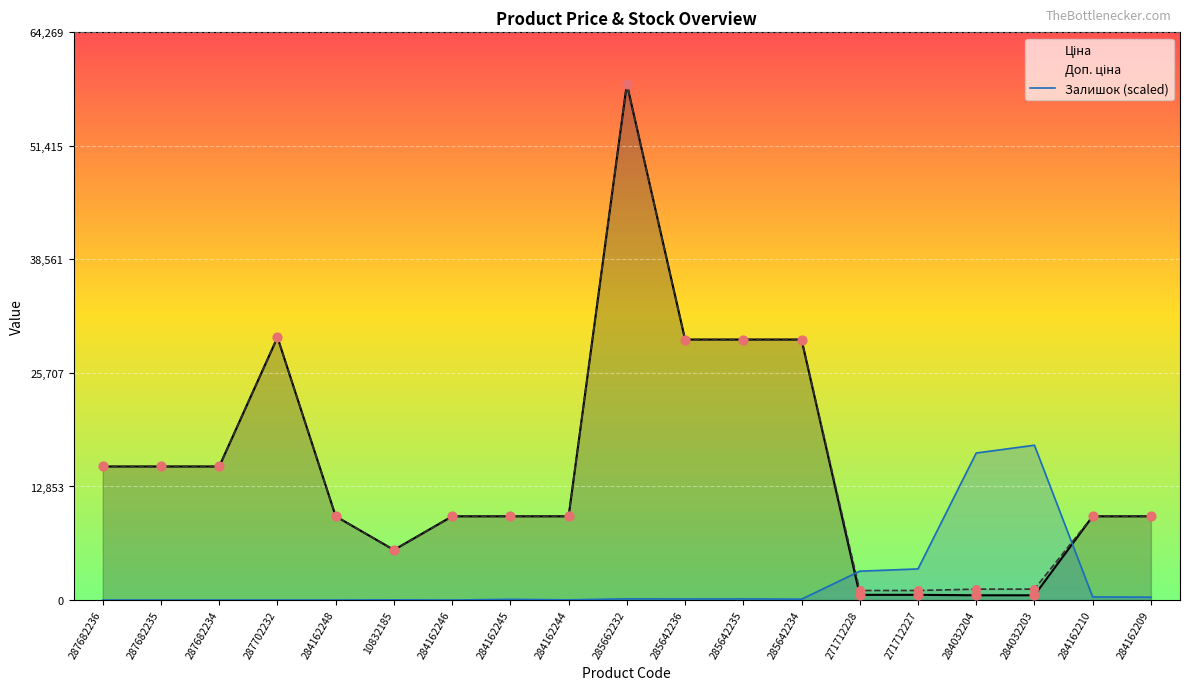

At which category is the sum across all series the highest?

285662232